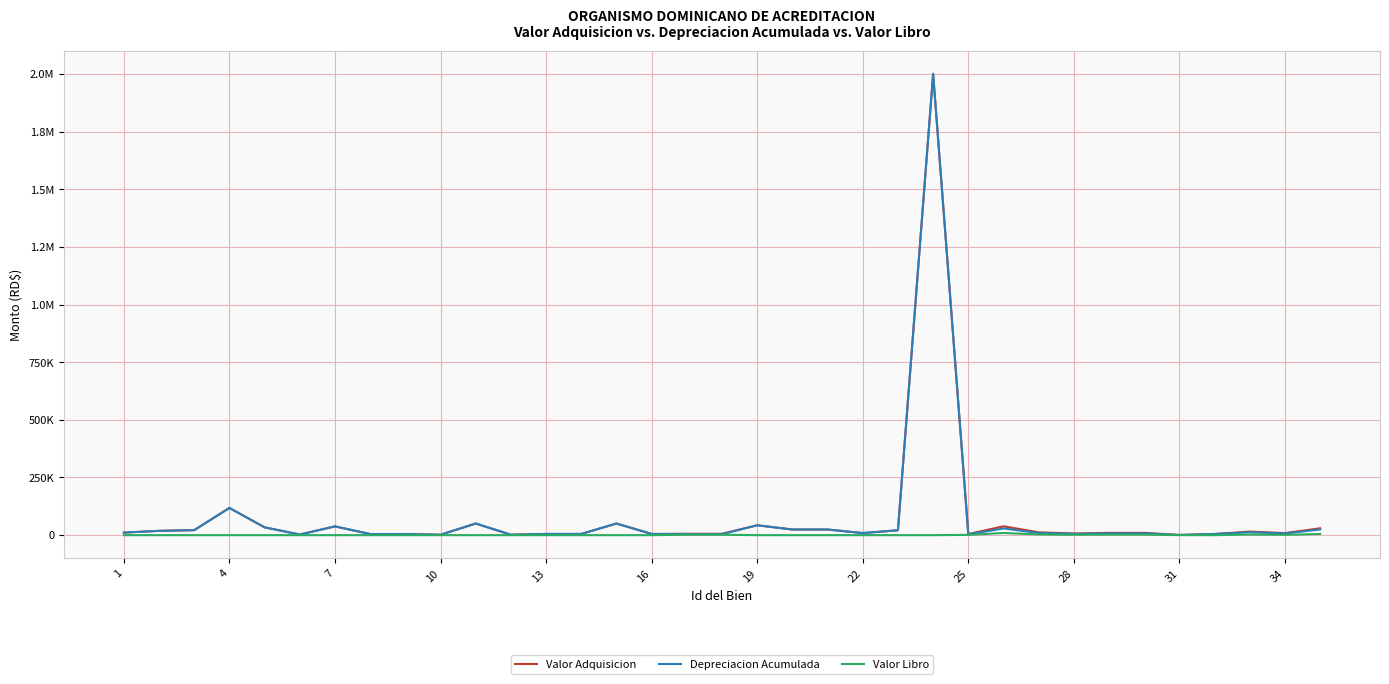

What is the sum of all Valor Libro values?

33367.3